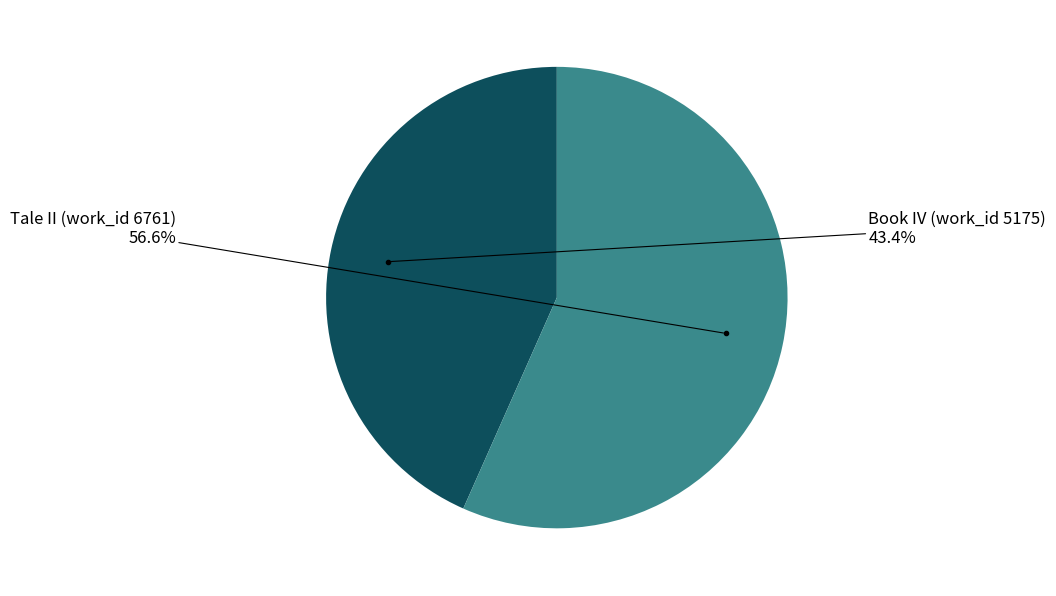

What is the smallest slice in the pie chart?

Book IV (work_id 5175)